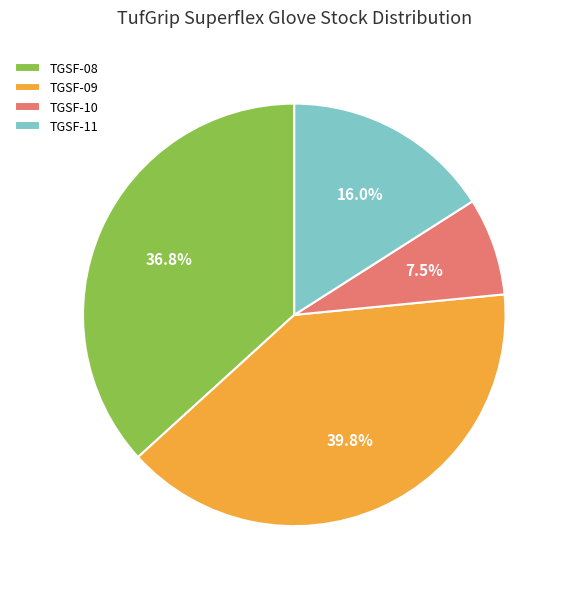

What is the smallest slice in the pie chart?

TGSF-10